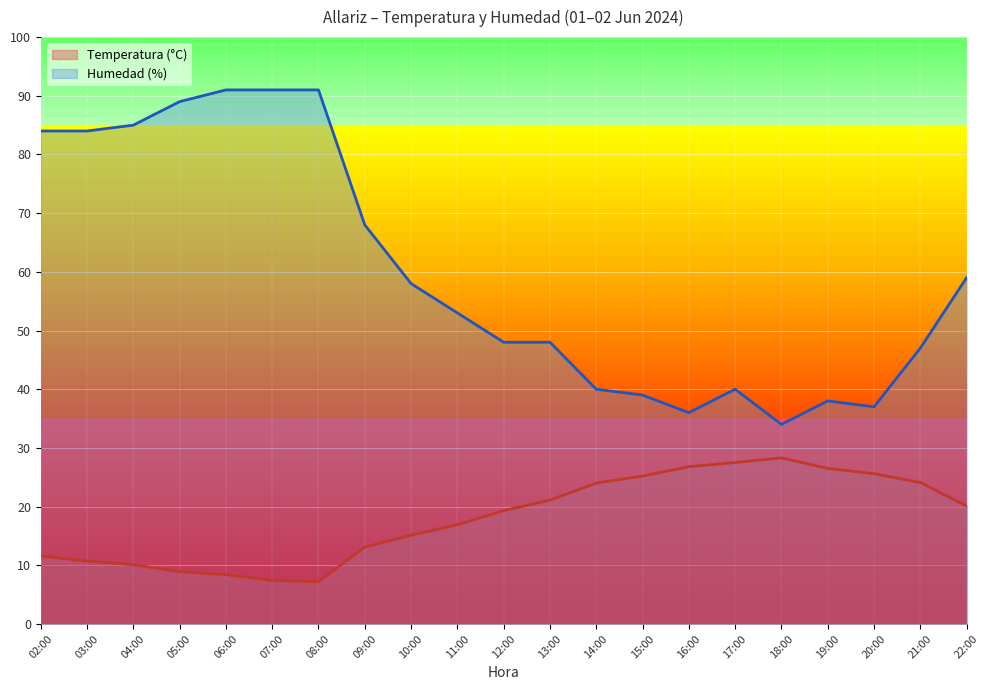

Rank the series by their average value, from highest to lowest.

Humedad (%), Temperatura (°C)